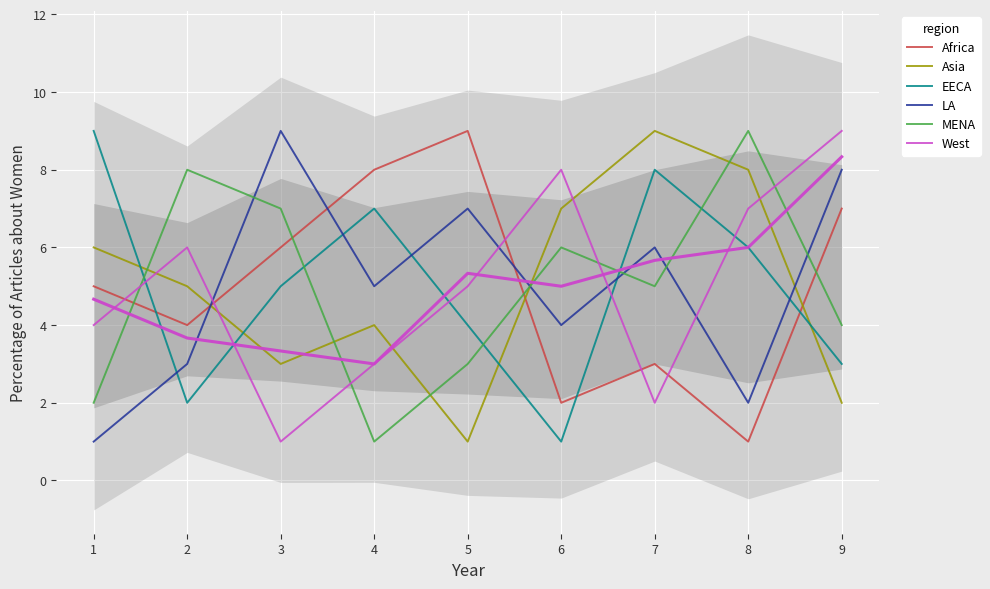

How many lines are shown in the chart?

6